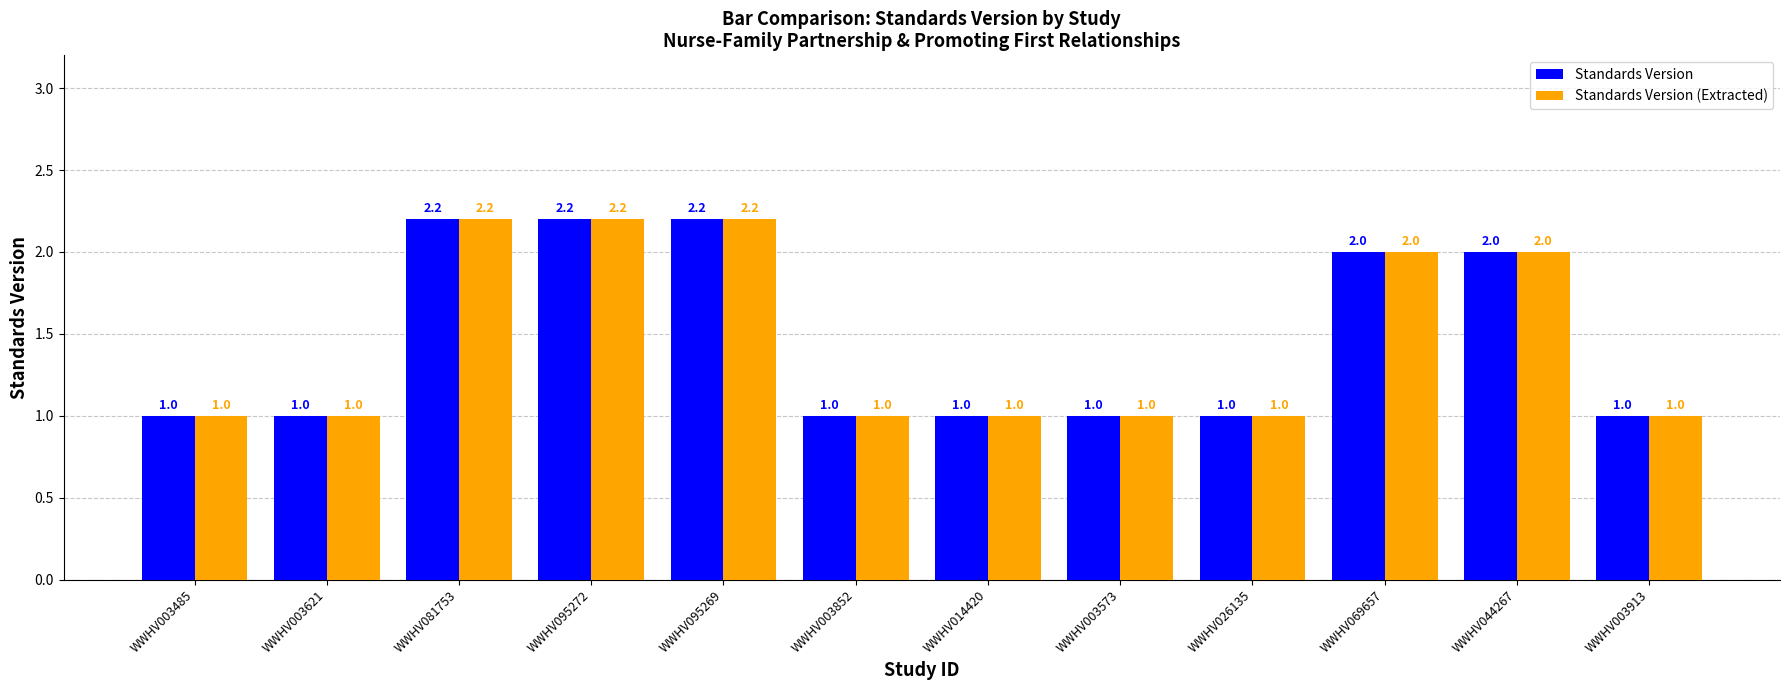

The value of Standards Version at WWHV081753 is 3.5. True or false?

False